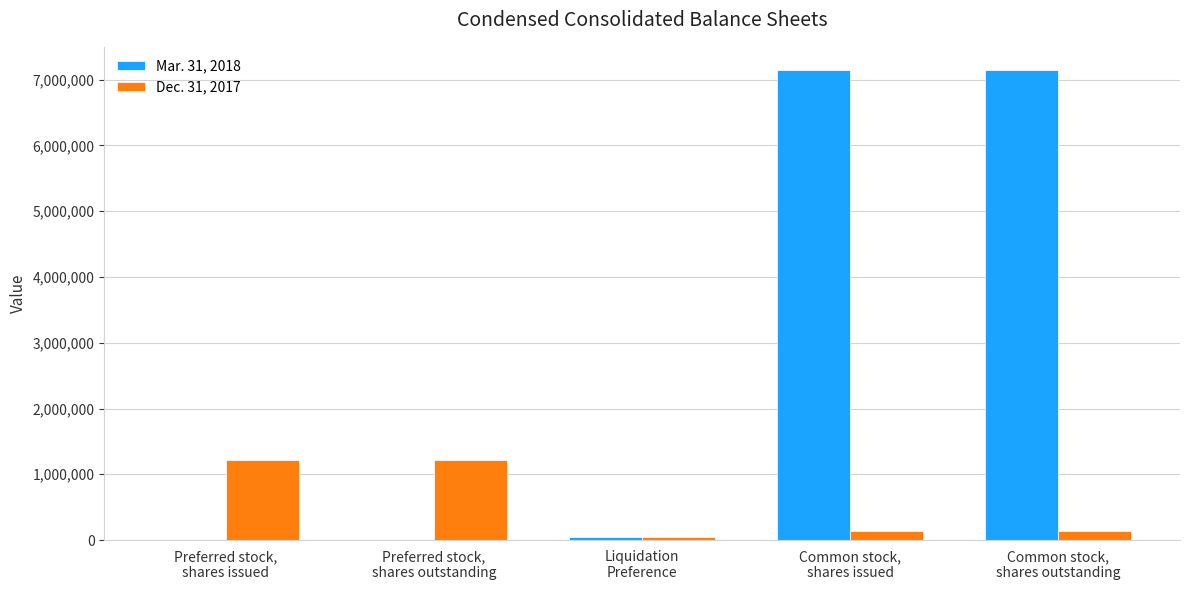

Which series has the widest spread of values?

Mar. 31, 2018